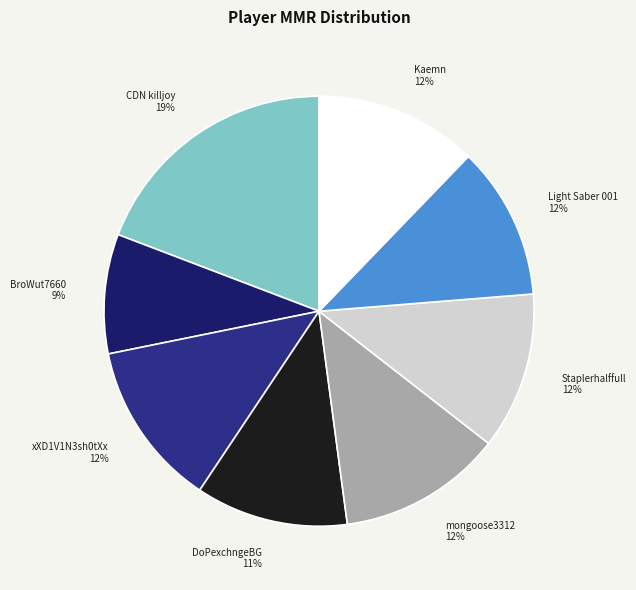

Which category has the smallest portion of the pie?

BroWut7660